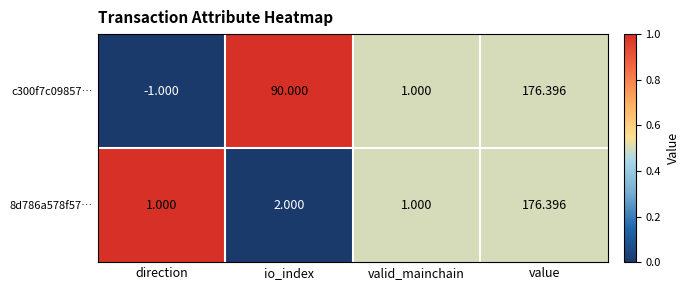

Where is 8d786a578f57… nearest to the value 88?

io_index